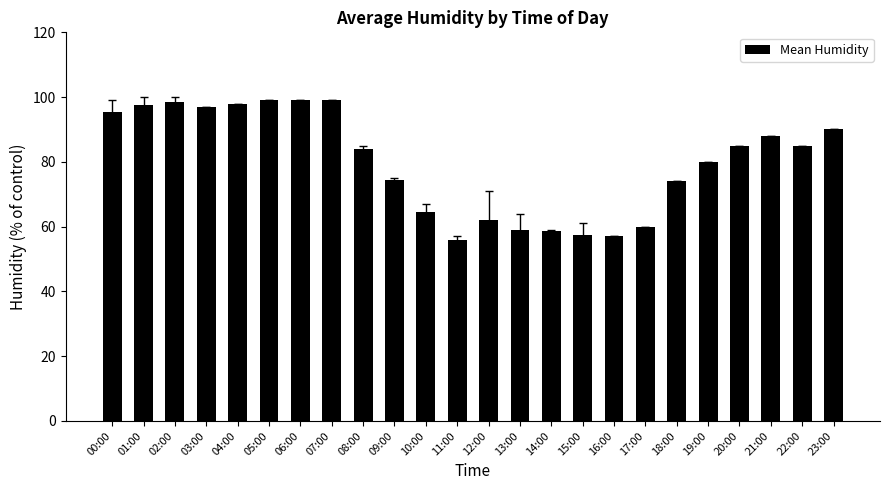

What is the ratio of the value at 09:00 to the value at 05:00?

0.8